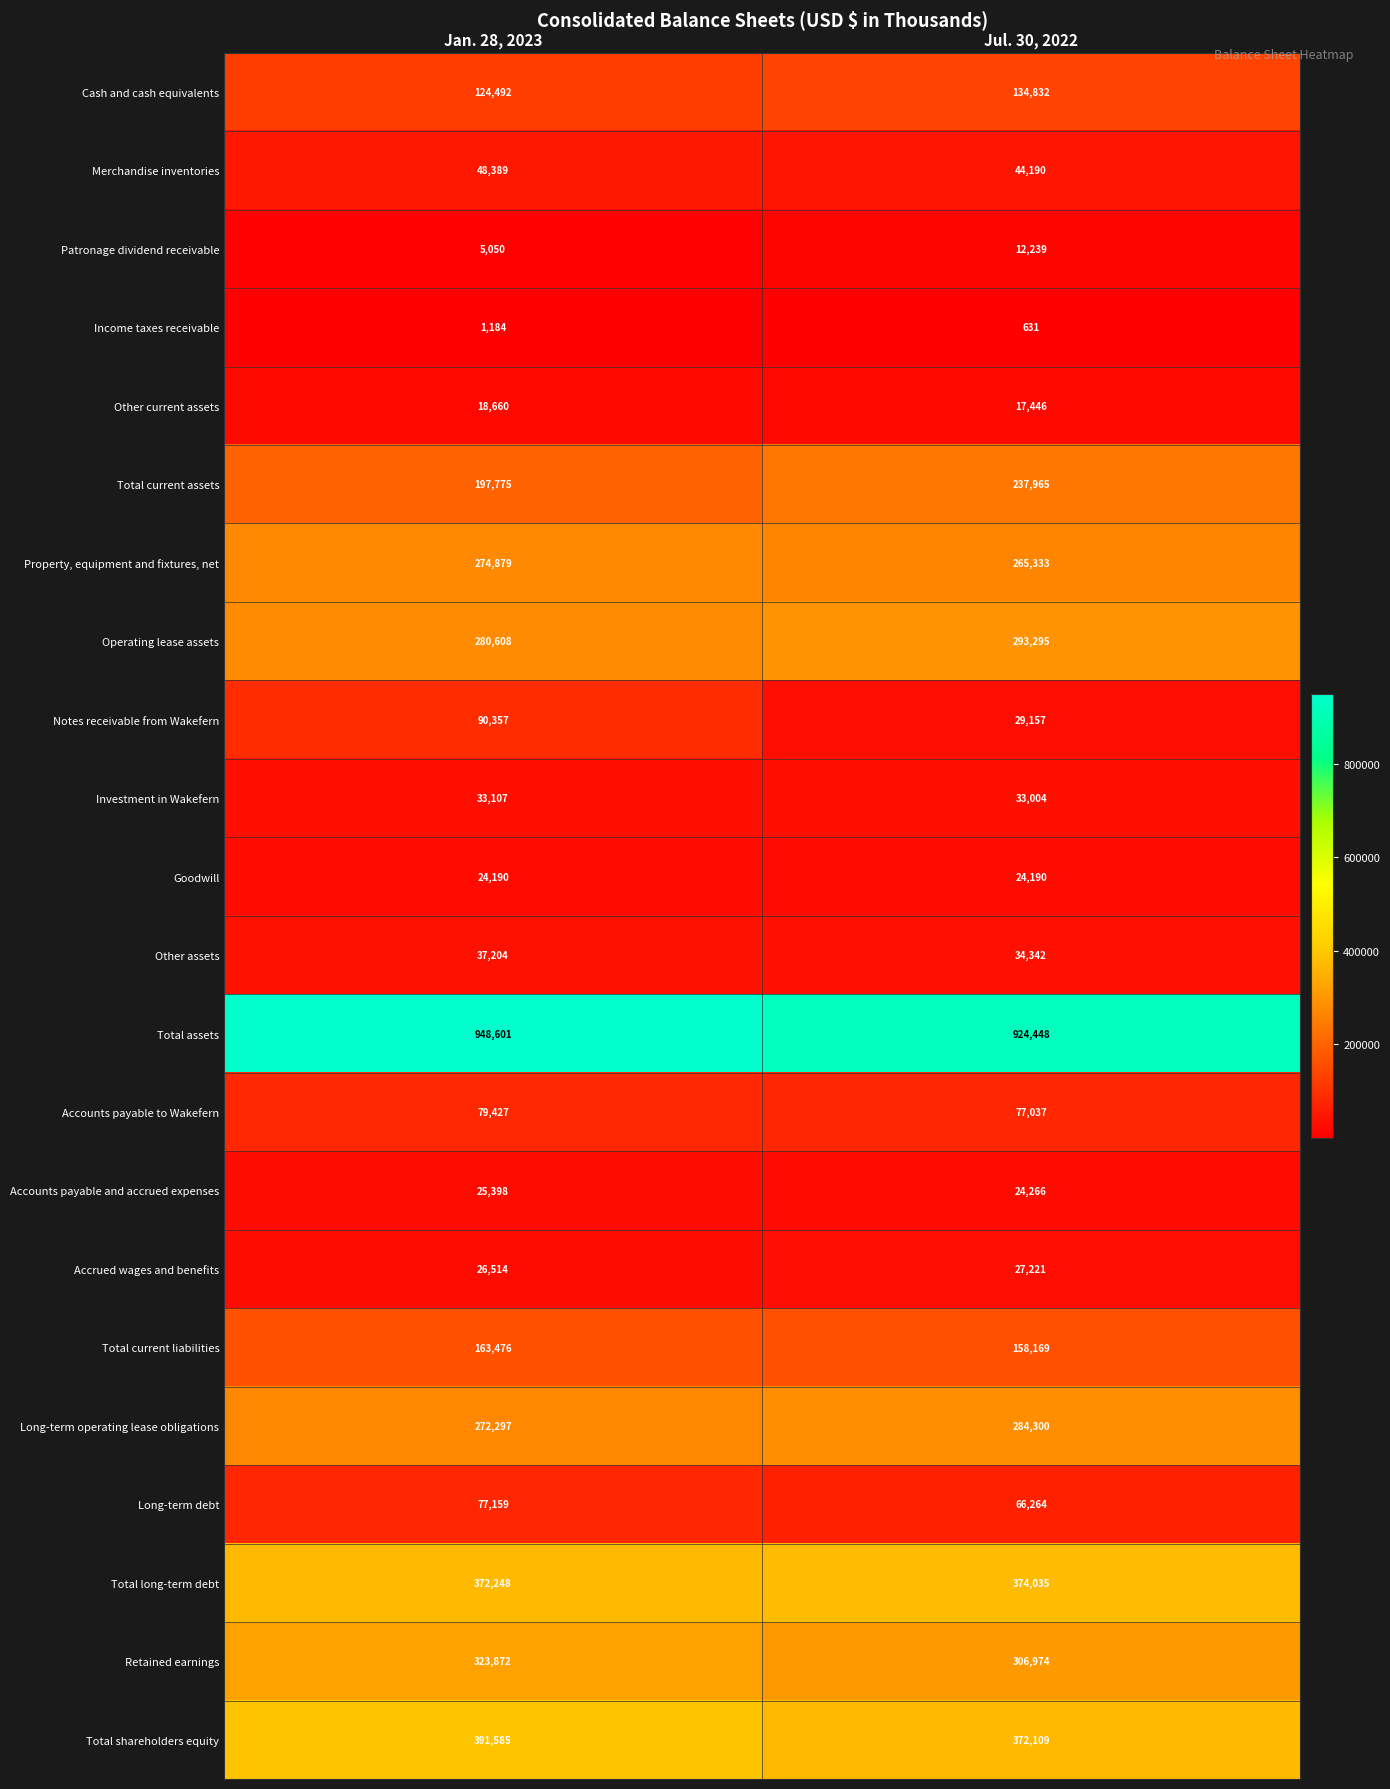

Rank the categories by Operating lease assets value from highest to lowest.

Jul. 30, 2022, Jan. 28, 2023